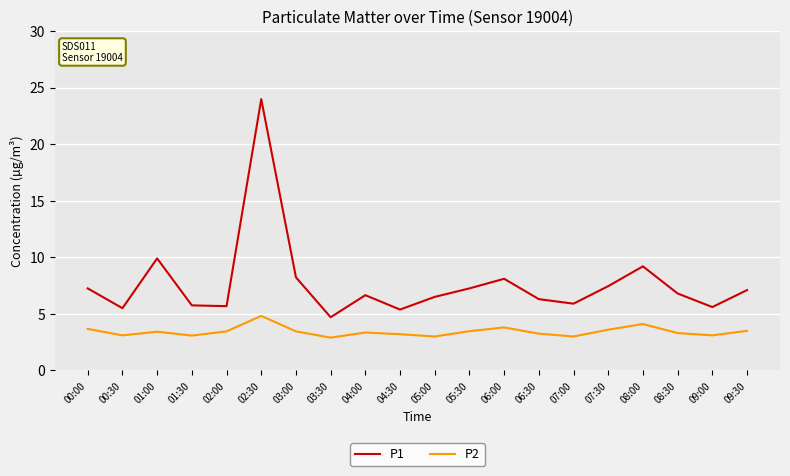

Where is the first local minimum for P2?

00:30